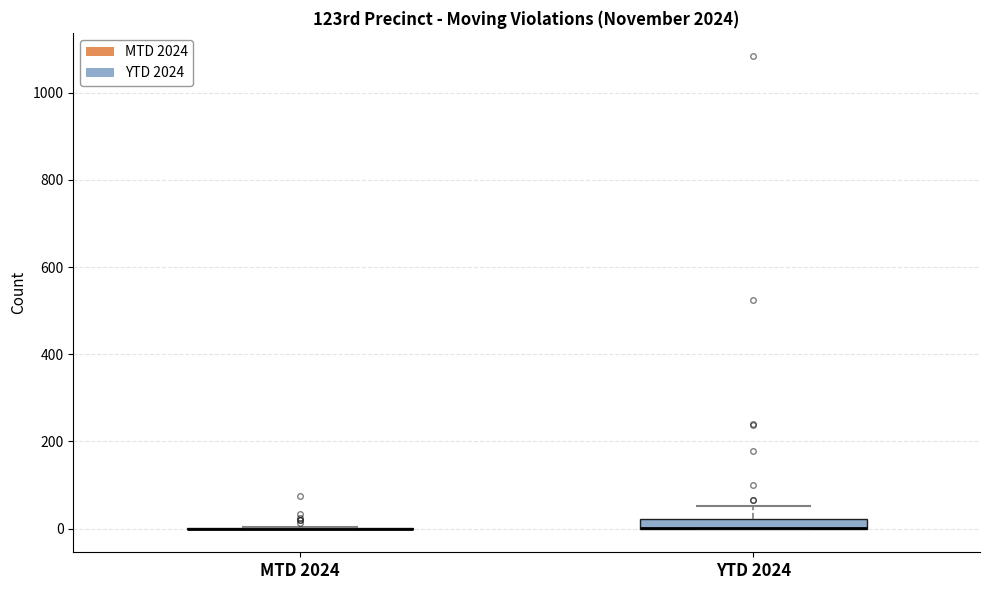

Which box is the tallest, from its lower edge to its upper edge?

YTD 2024